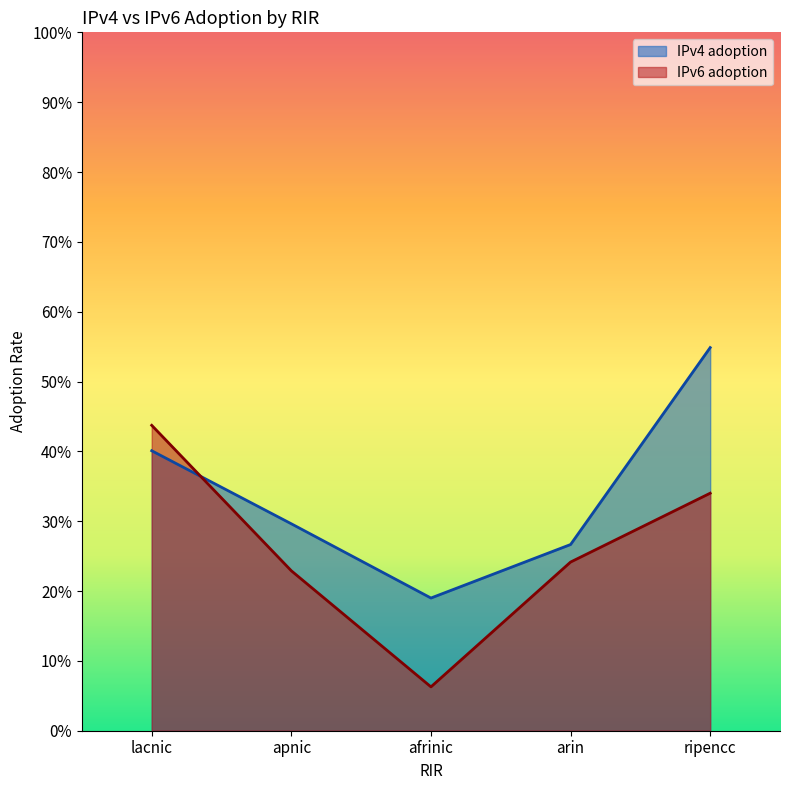

True or false: IPv6 adoption and IPv4 adoption cross at least once.

True